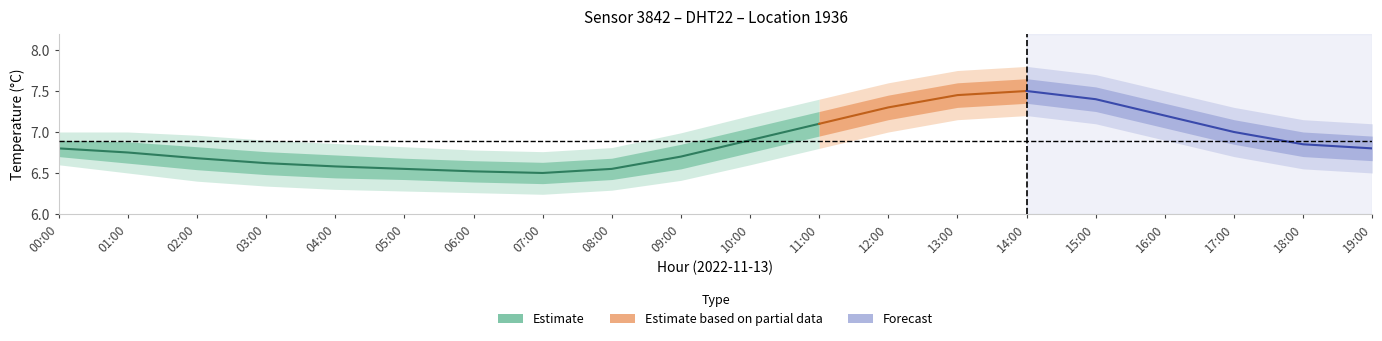

Which label corresponds to the smallest value in the chart?

07:00